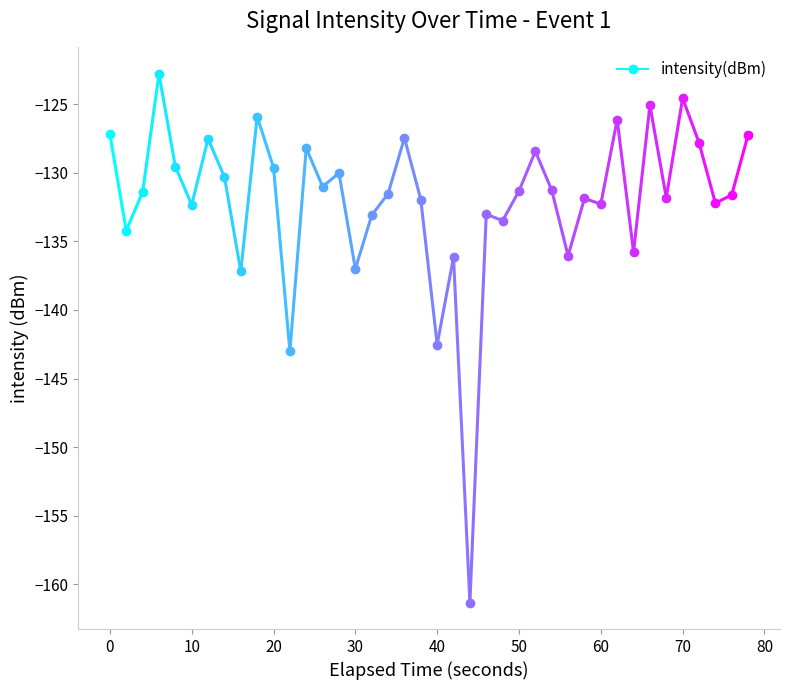

What is the difference between the maximum and minimum values?

38.5